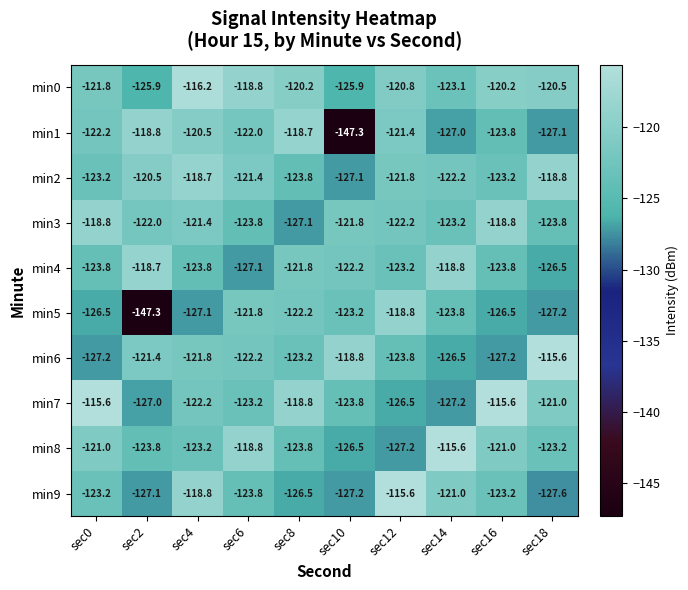

What is the difference between the highest and lowest values at sec2?

28.6